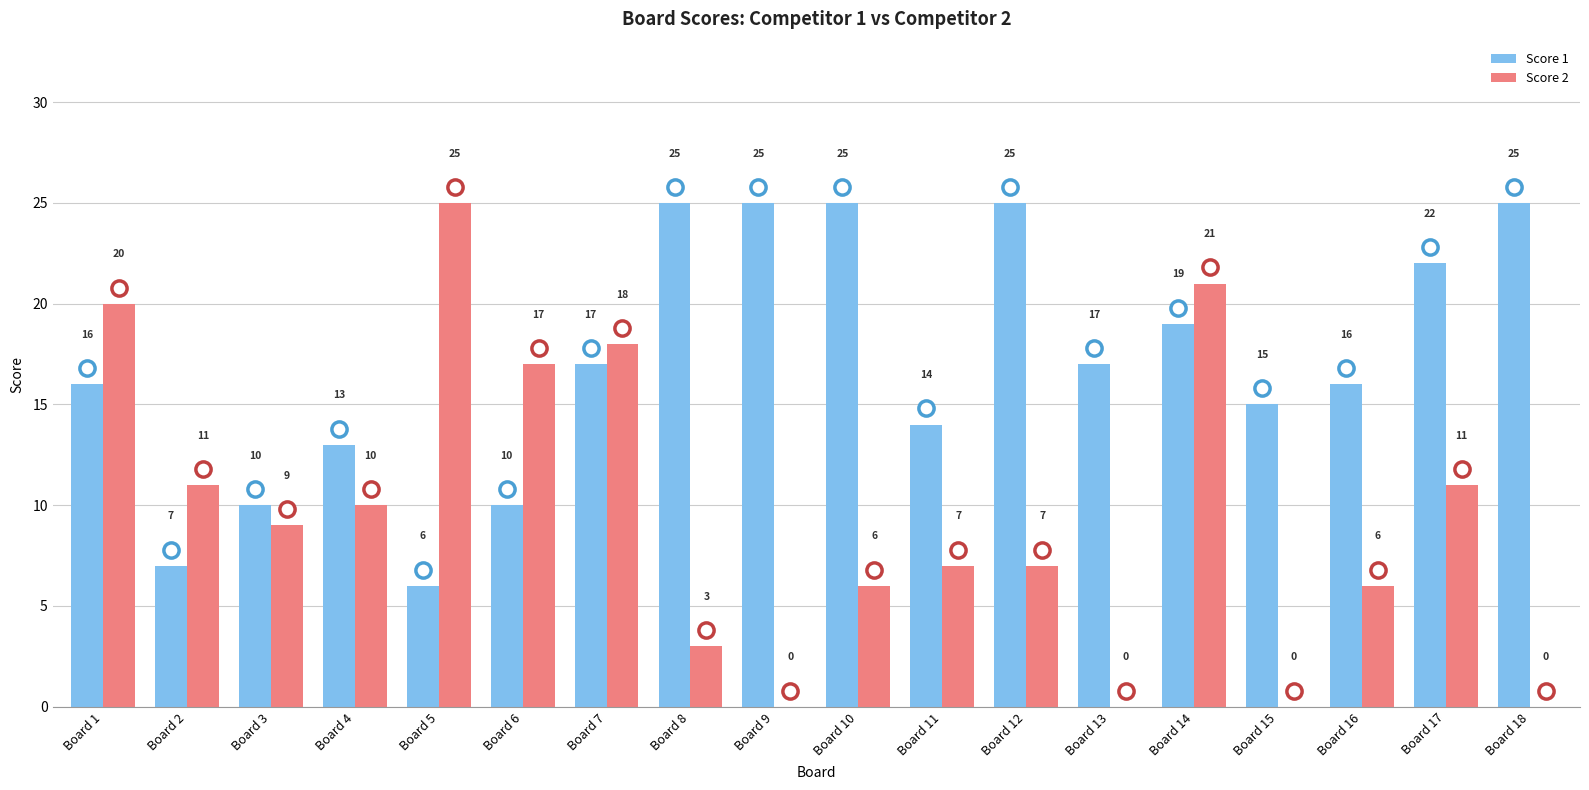

What are all the series names shown in the legend?

Score 1, Score 2